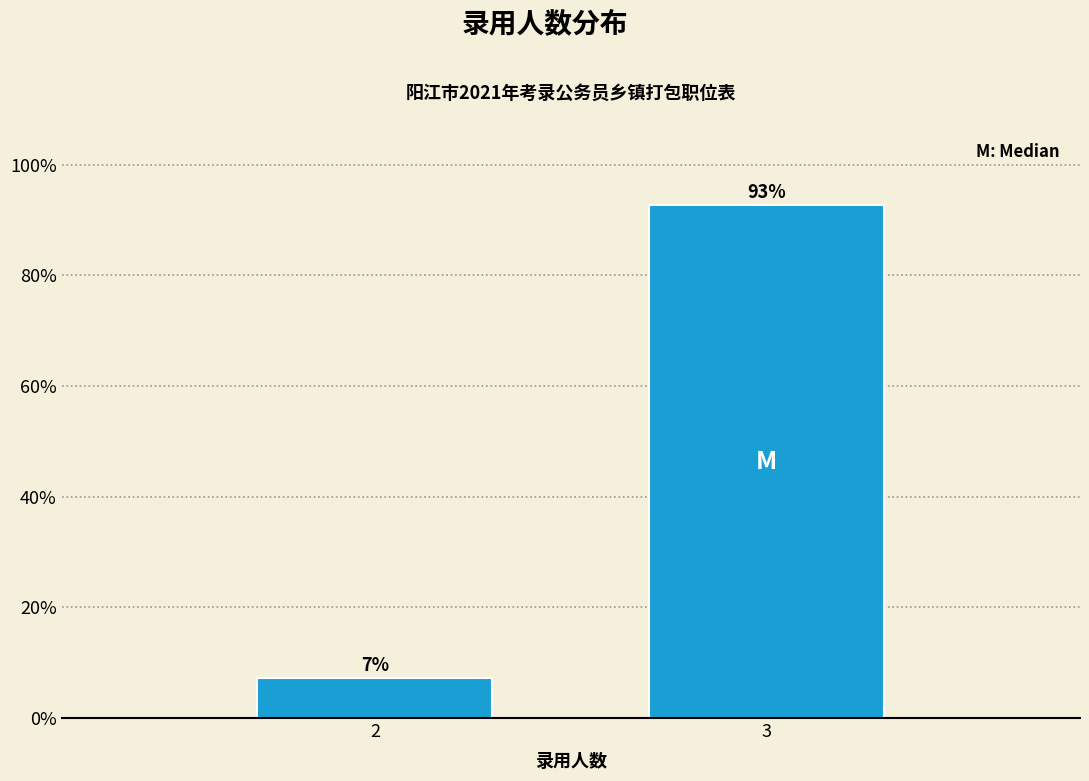

What is the sum of the values at 2 and 3?

100.0